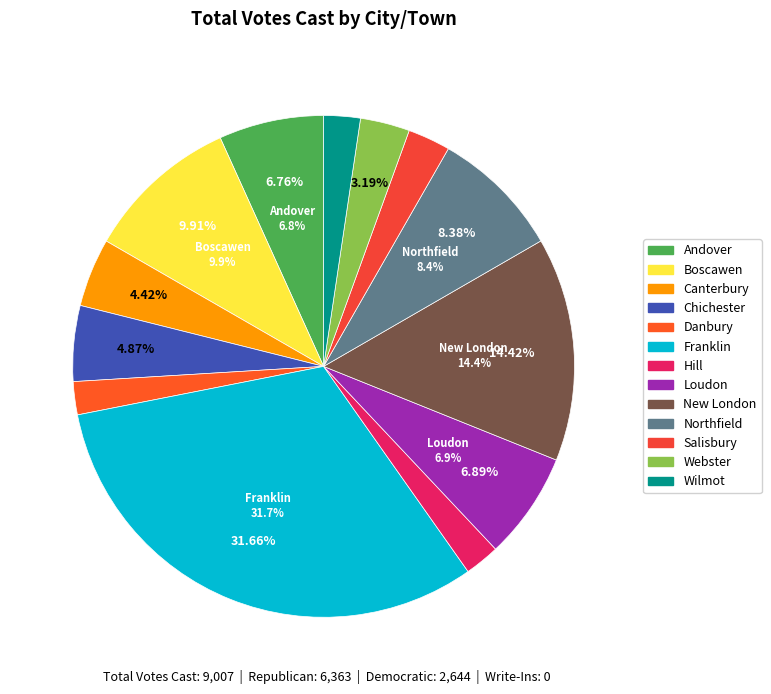

To the nearest percent, what is the difference between the Franklin and Salisbury slice percentages?

29%